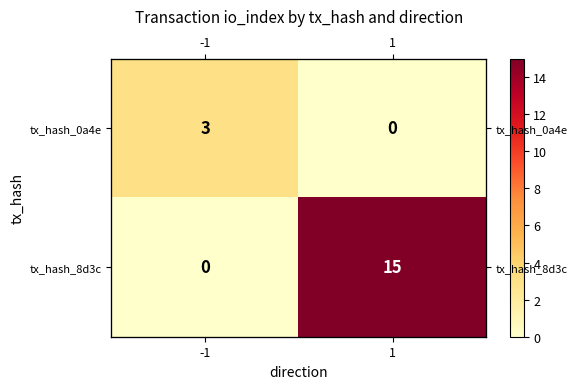

What is the sum of the tx_hash_0a4e values at -1 and 1?

3